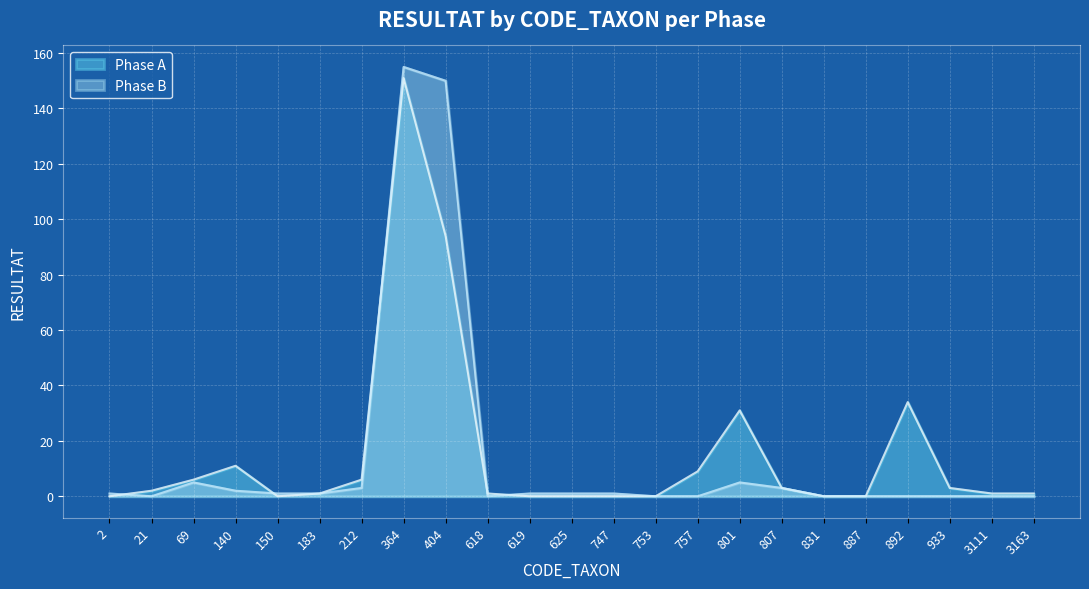

How many intersections are there between Phase A and Phase B?

5